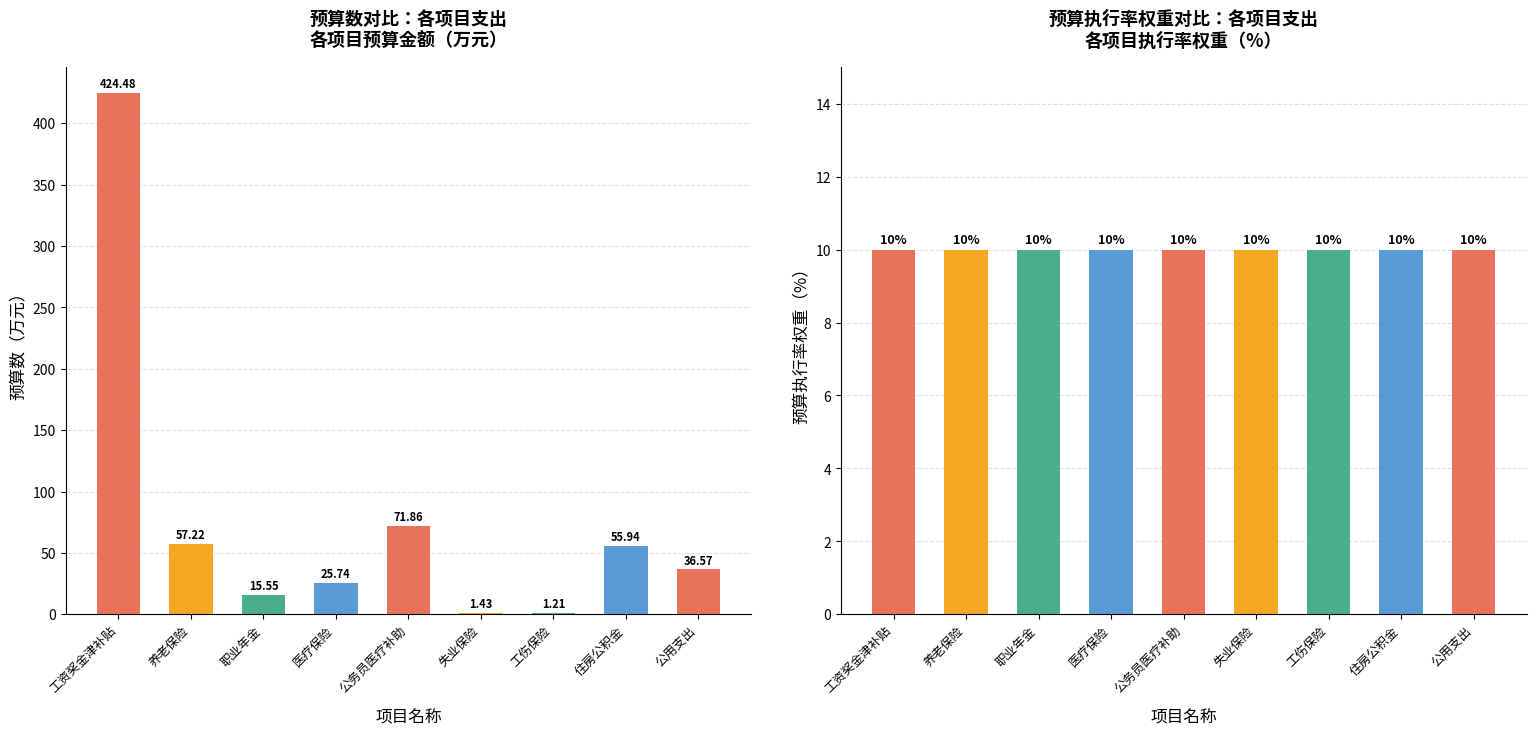

Which series has the largest range (max minus min)?

预算数（万元）